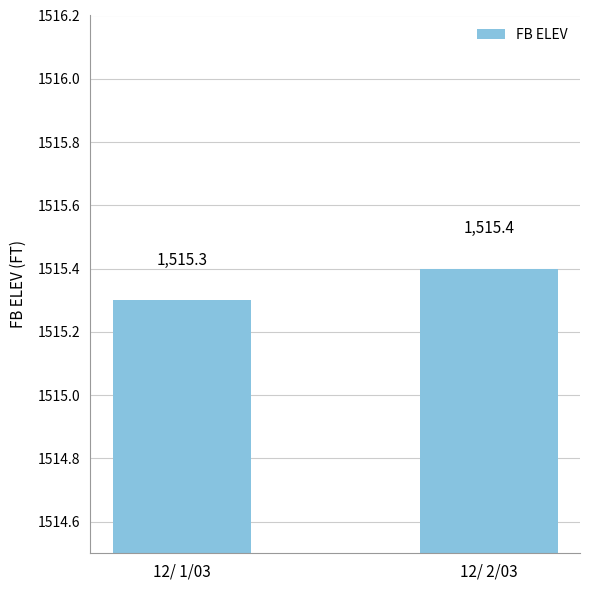

The chart shows a value of 2191.9 at 12/ 1/03. True or false?

False